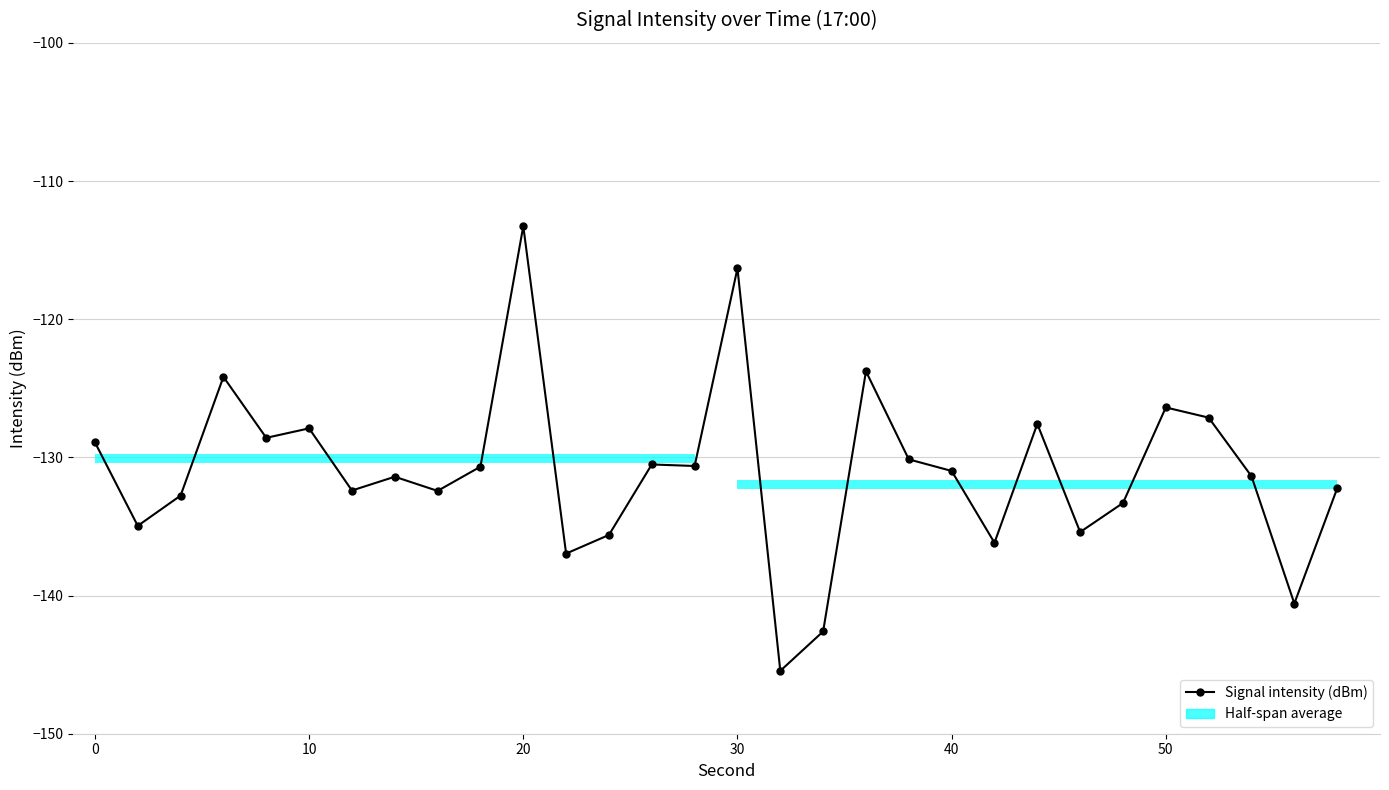

Reading left to right, extract all data points from this chart.

-128.9	-135.0	-132.8	-124.2	-128.6	-127.9	-132.4	-131.4	-132.4	-130.7	-113.3	-137.0	-135.6	-130.5	-130.6	-116.3	-145.5	-142.6	-123.8	-130.1	-131.0	-136.2	-127.6	-135.4	-133.3	-126.4	-127.1	-131.4	-140.6	-132.2